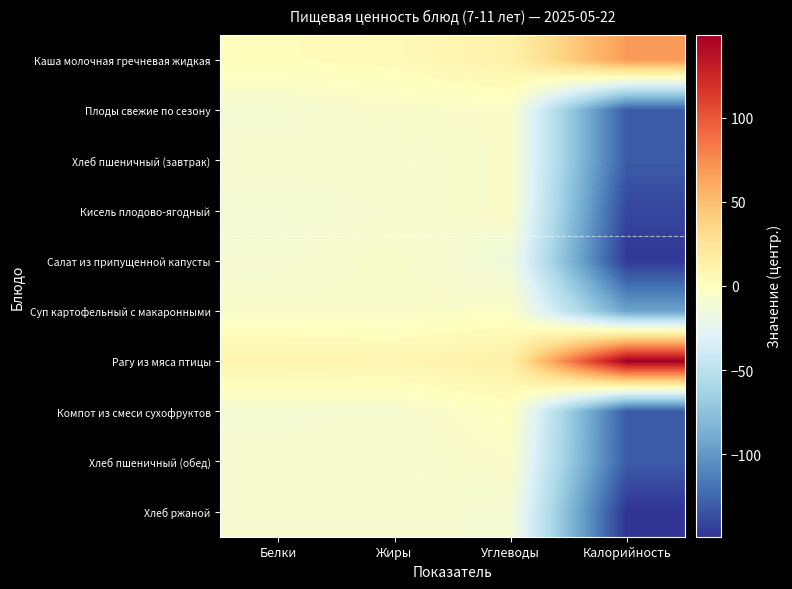

Which has a higher value, Калорийность or Белки?

Калорийность